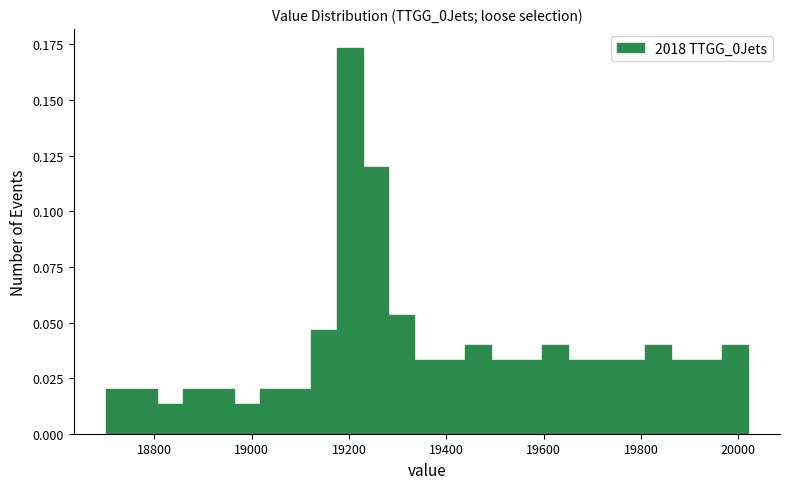

Read against the x-axis, roughly where is the centre of the tallest bar?

19200